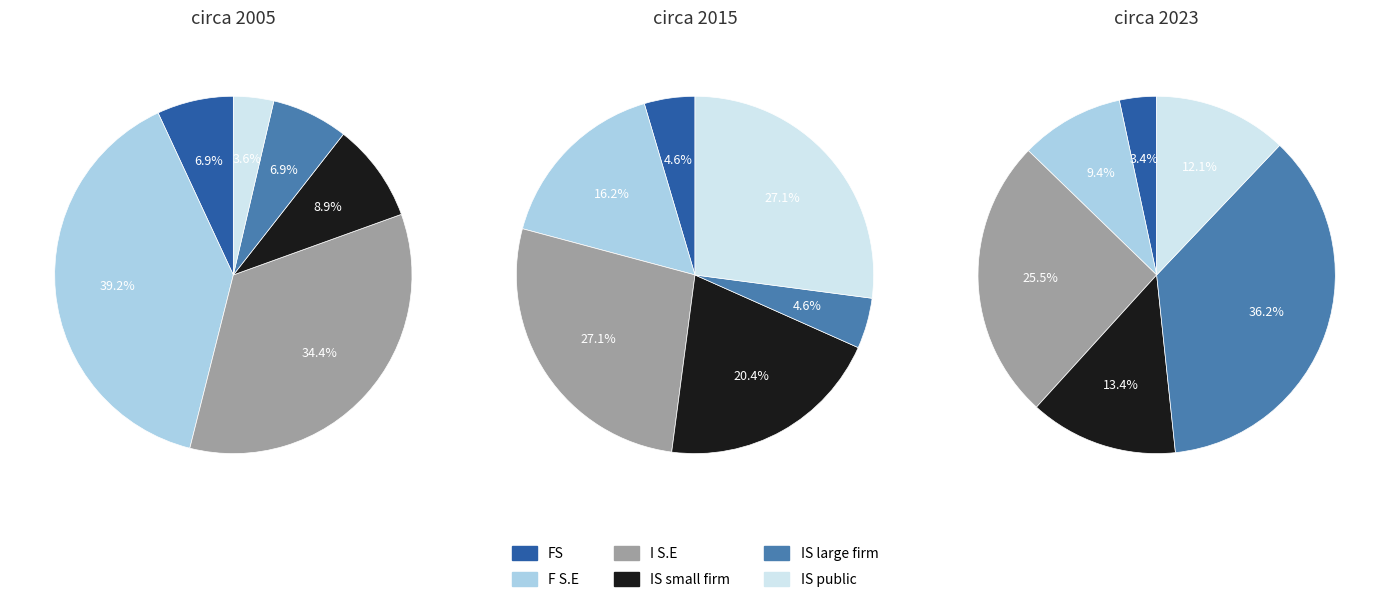

How many slices are in this pie chart?

6